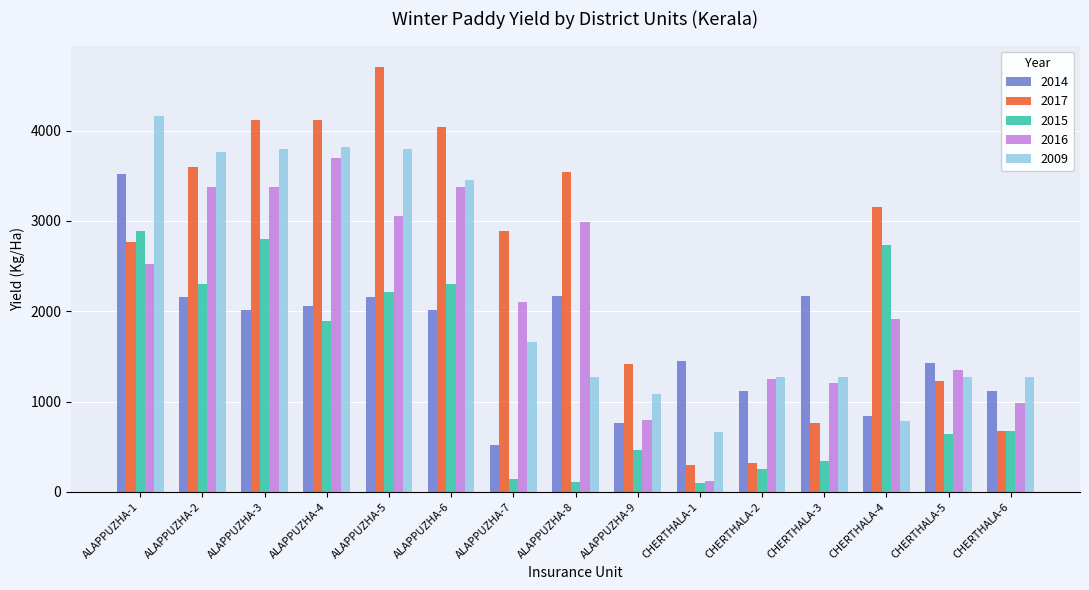

Between ALAPPUZHA-9 and CHERTHALA-6, which series saw the biggest shift?

2017